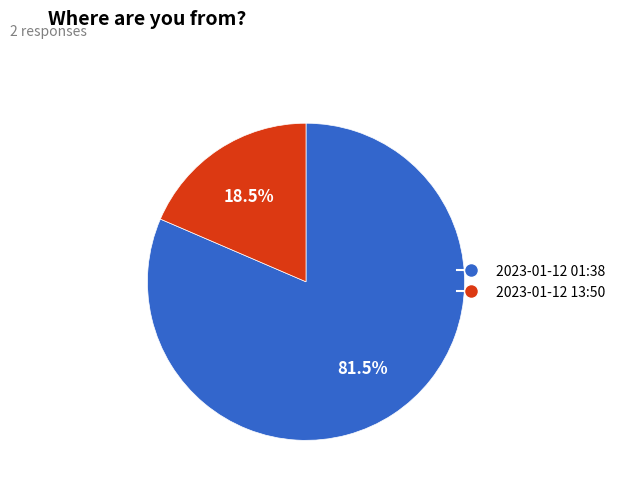

What is the smallest slice in the pie chart?

2023-01-12 13:50